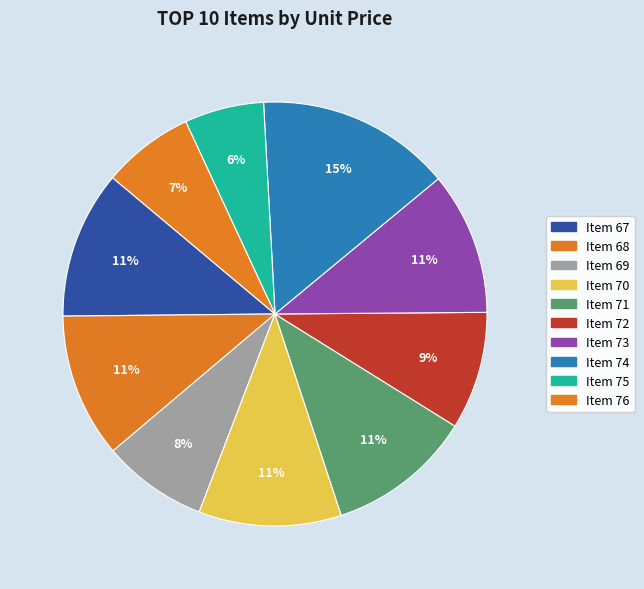

To the nearest percent, what is the difference between the largest and smallest slice percentages?

9%